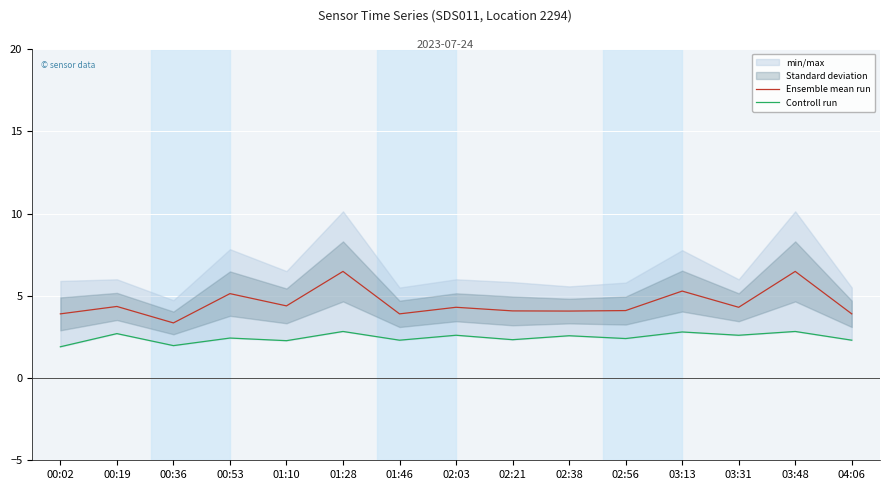

What is the greatest value displayed?

6.5